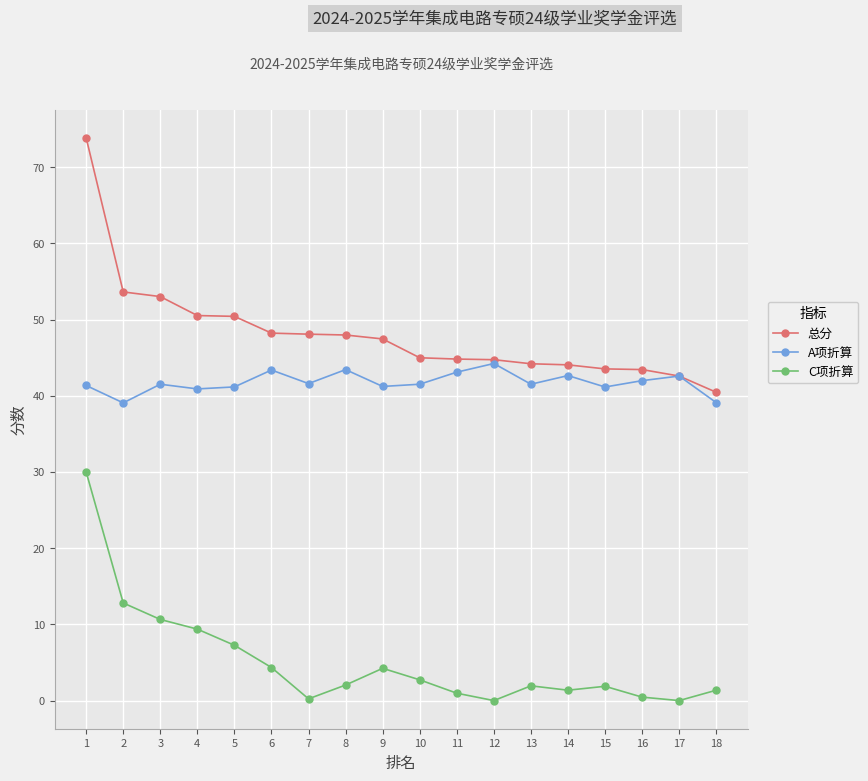

At how many categories does at least one series exceed 73?

1